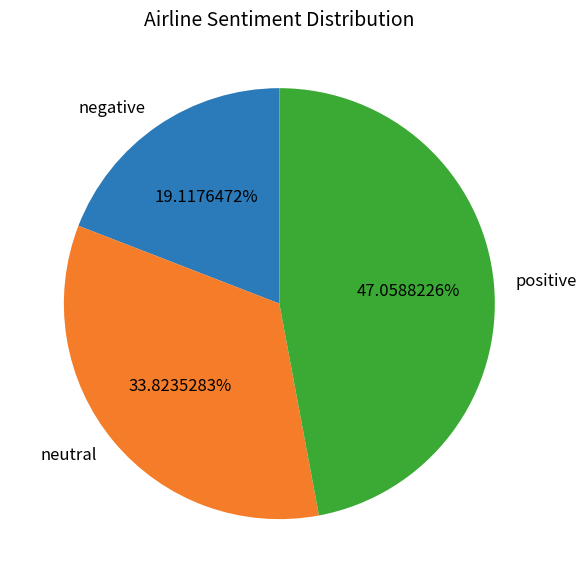

Which category has the smallest portion of the pie?

negative